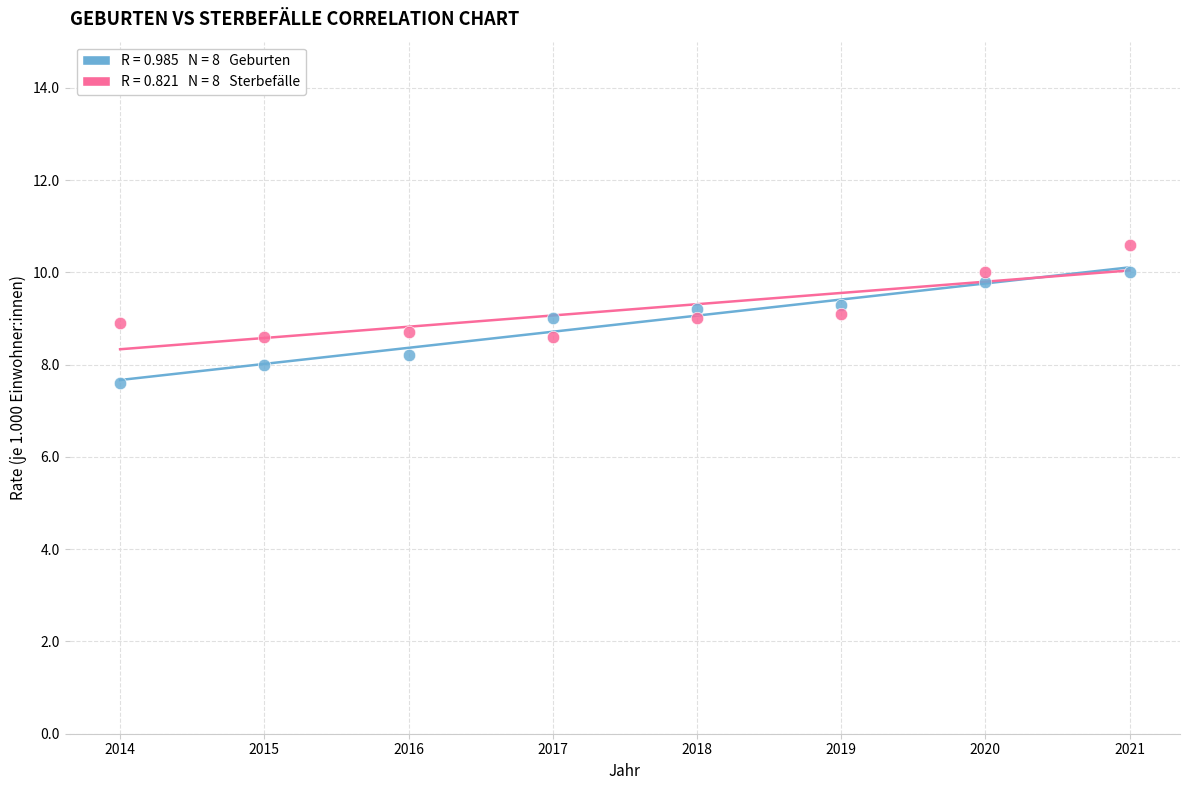

Across all data points, what is the range of X values (max minus min)?

7.0